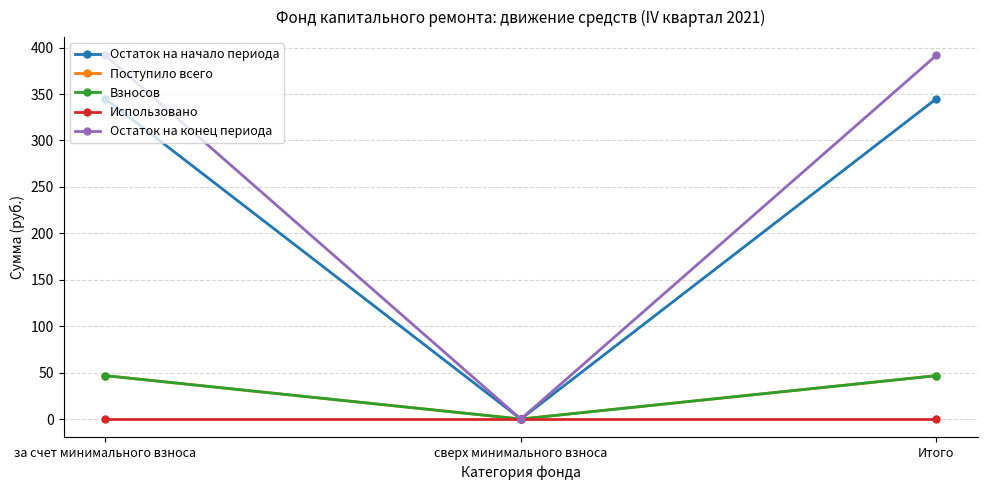

Is this an area chart (filled region under the line)?

No